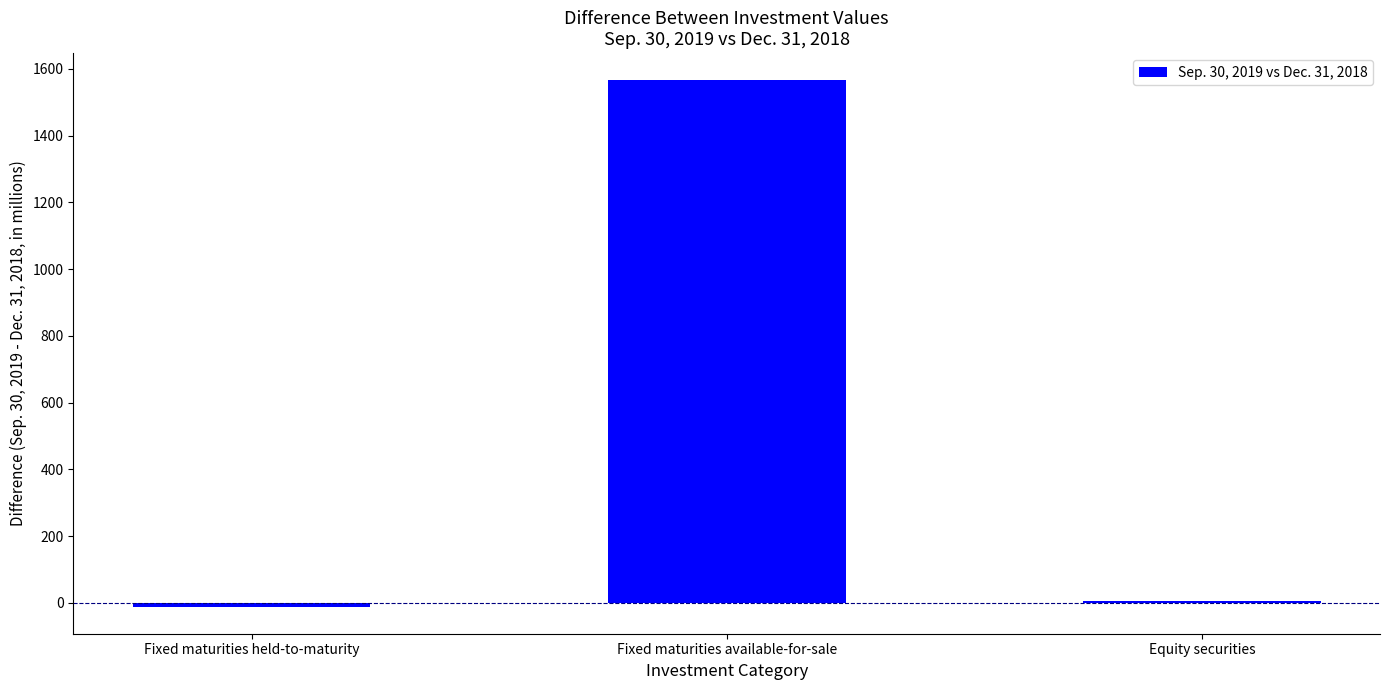

What is the label of the 3rd bar from the left?

Equity securities